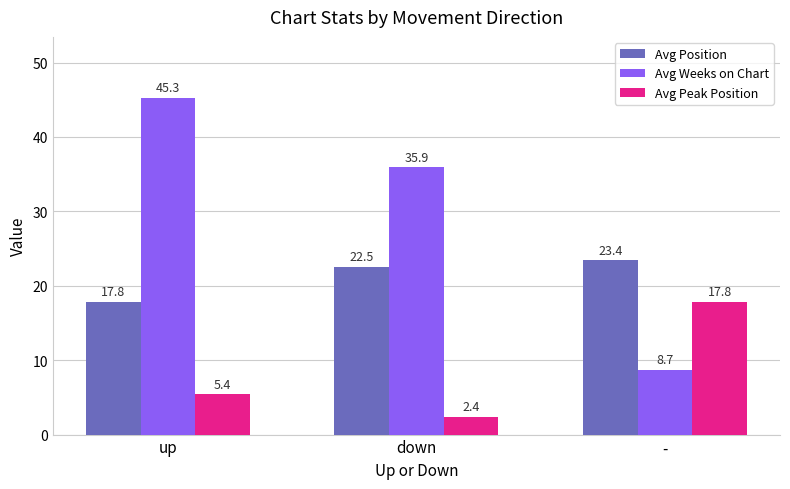

What is the minimum value shown in the chart?

2.4